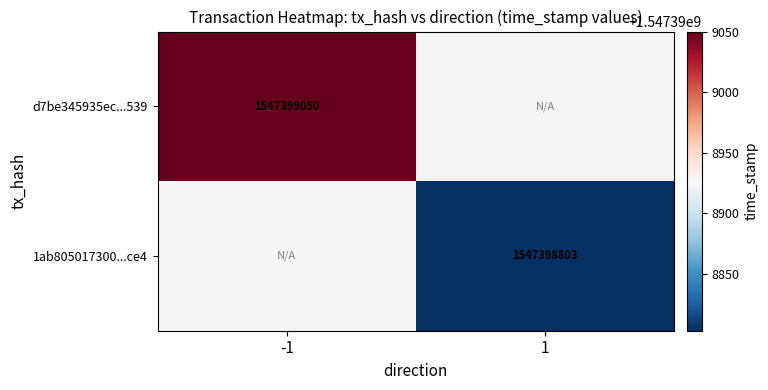

At 1, list the series in order from smallest to largest.

1ab8050173003946e58ae85d8422383a20fbce4, d7be345935ec281c7199f6de2dac8dbaafa5539